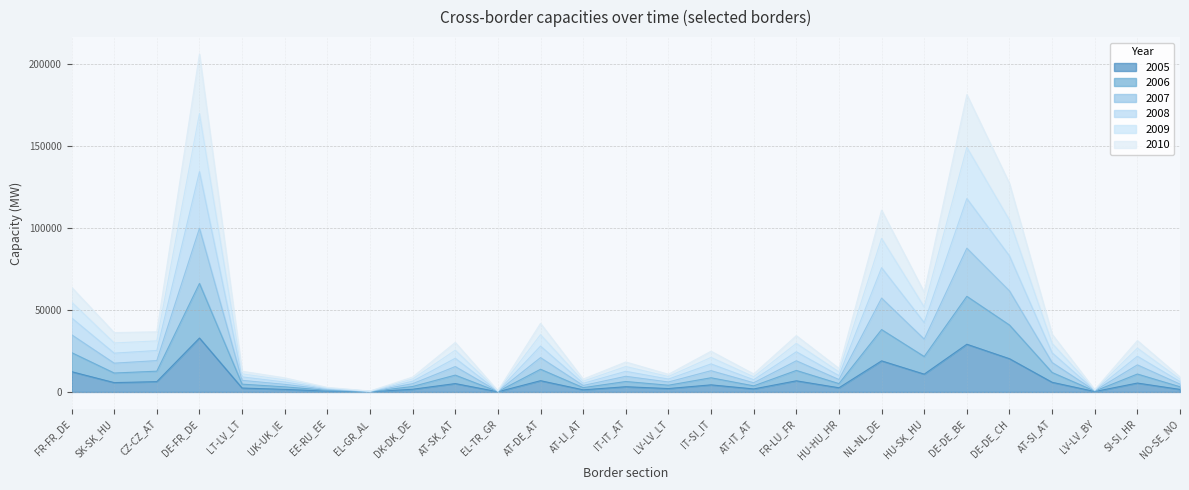

True or false: 2010 has more than 2 points higher than both neighbors.

True